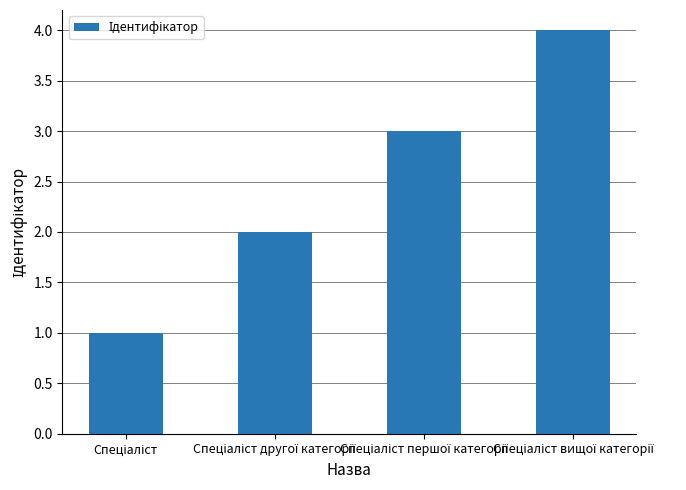

Count the number of categories in the chart.

4